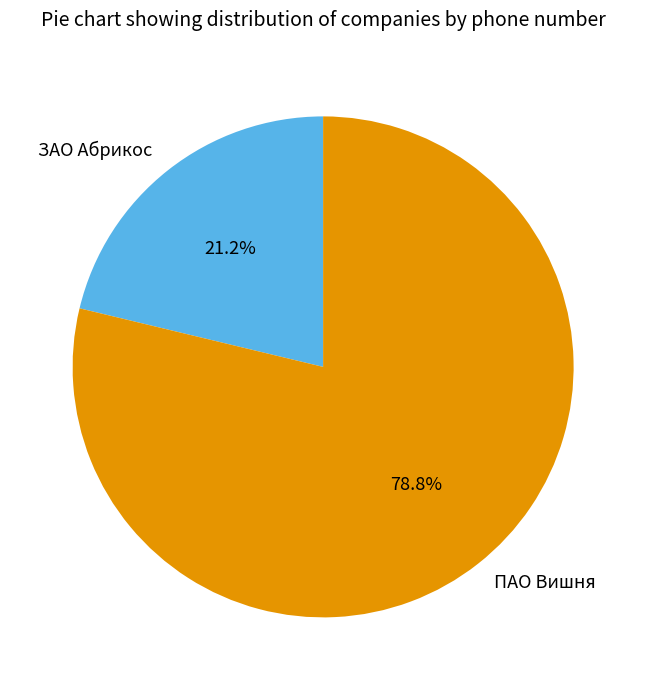

To the nearest percent, what portion does ПАО Вишня represent?

79%